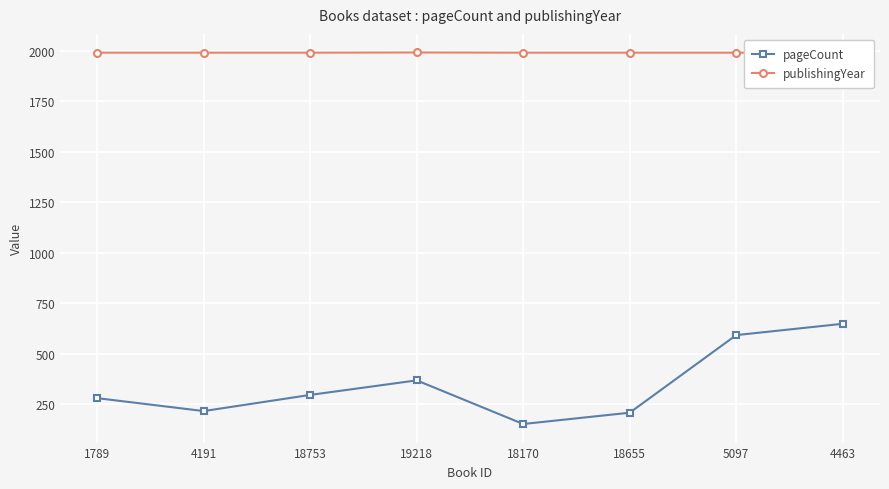

The value of pageCount at 1789 is 387. True or false?

False